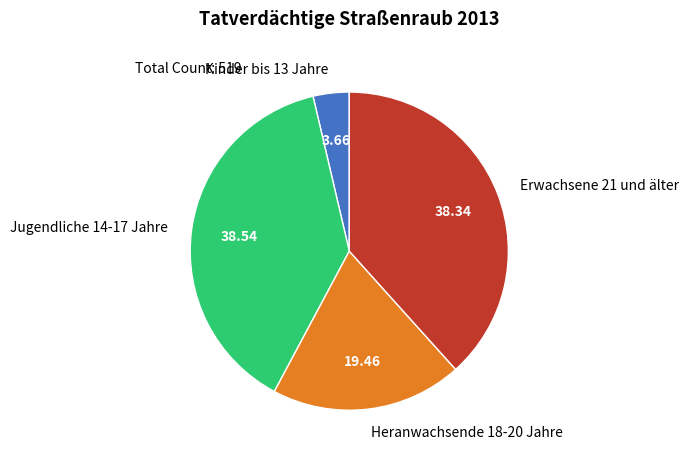

Combined, do Erwachsene 21 und älter and Kinder bis 13 Jahre account for over 50%?

No